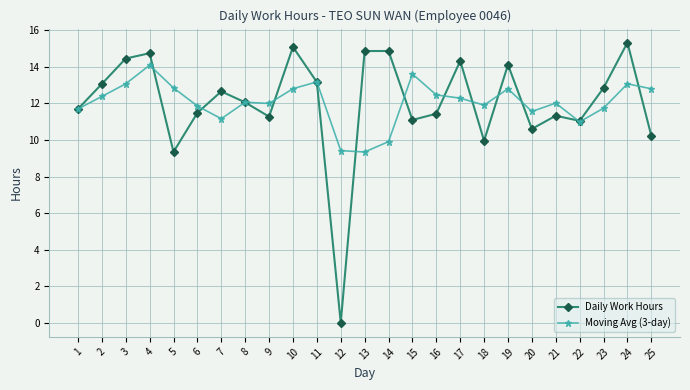

Where does the Daily Work Hours series first go above 12?

2